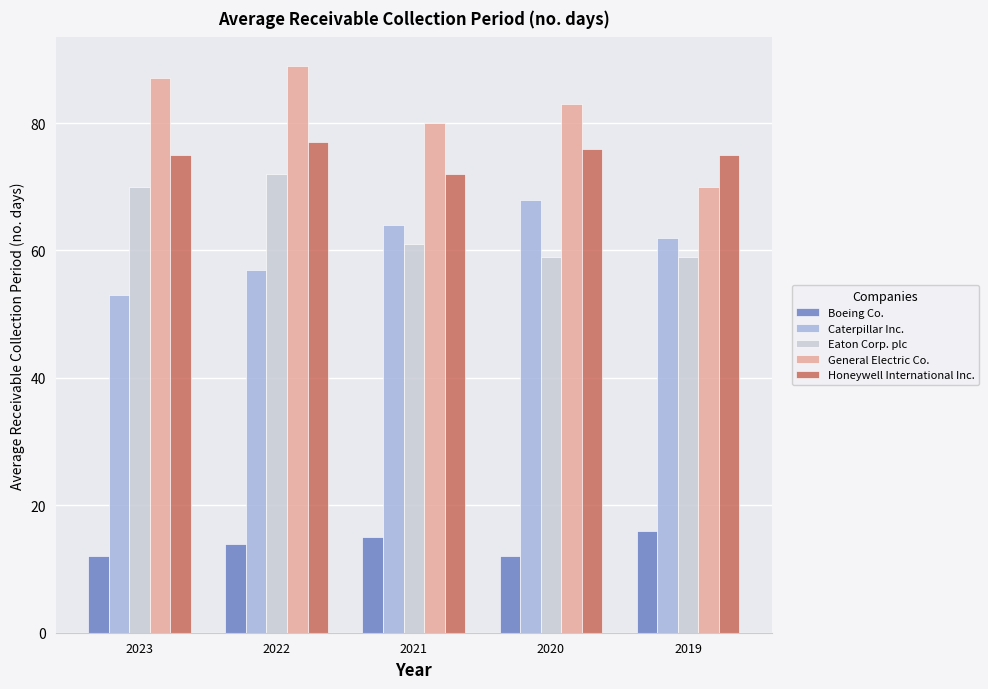

Reading left to right, extract all data points from this chart.

Boeing Co.: 12	14	15	12	16
Caterpillar Inc.: 53	57	64	68	62
Eaton Corp. plc: 70	72	61	59	59
General Electric Co.: 87	89	80	83	70
Honeywell International Inc.: 75	77	72	76	75